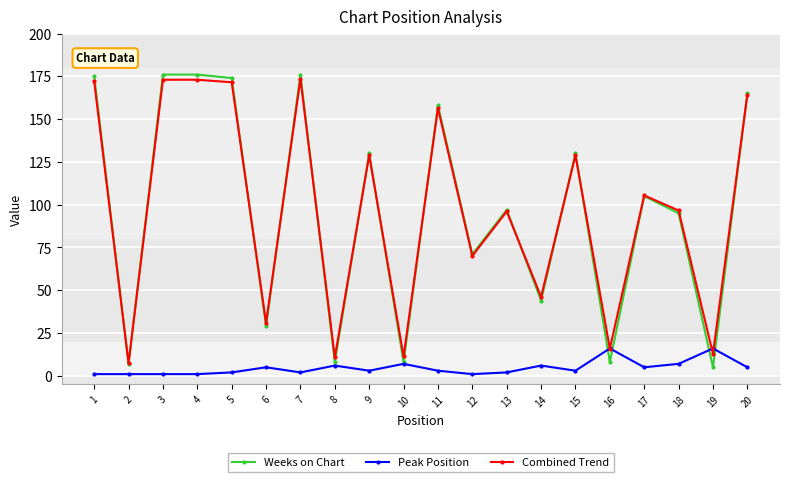

Is the value of Combined Trend at 9 greater than the value of Weeks on Chart at 11?

No